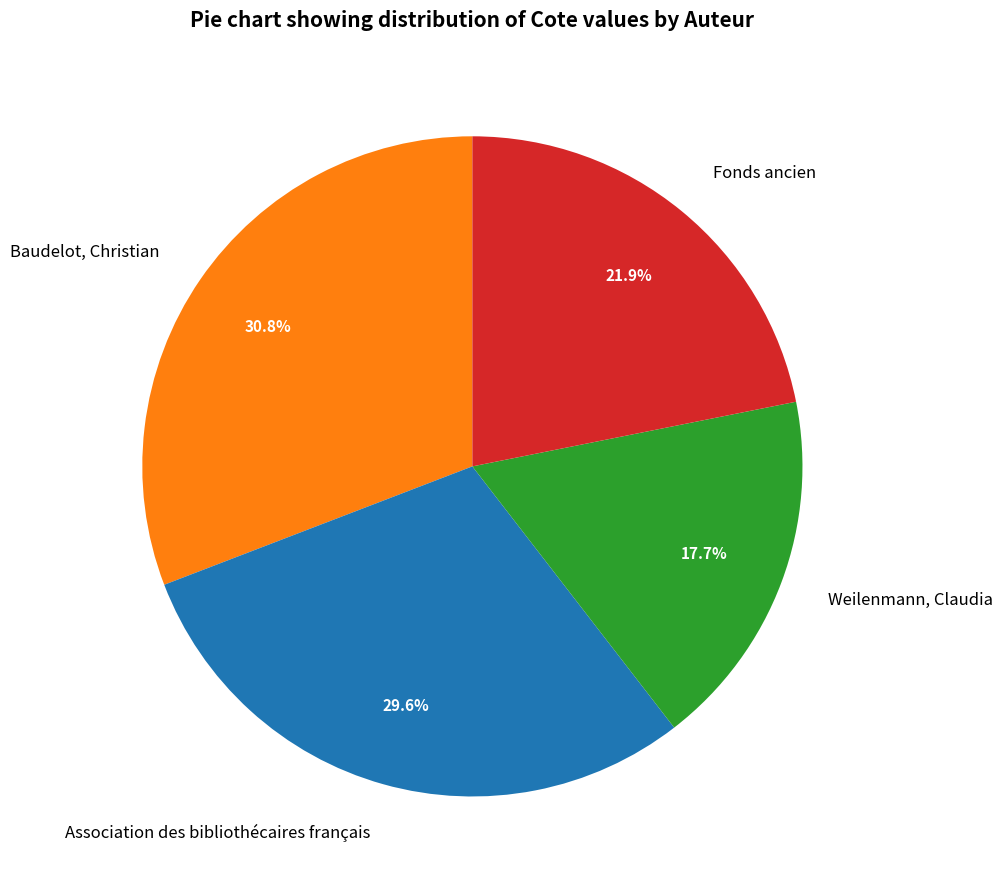

Combined, do Fonds ancien and Association des bibliothécaires français account for over 50%?

Yes